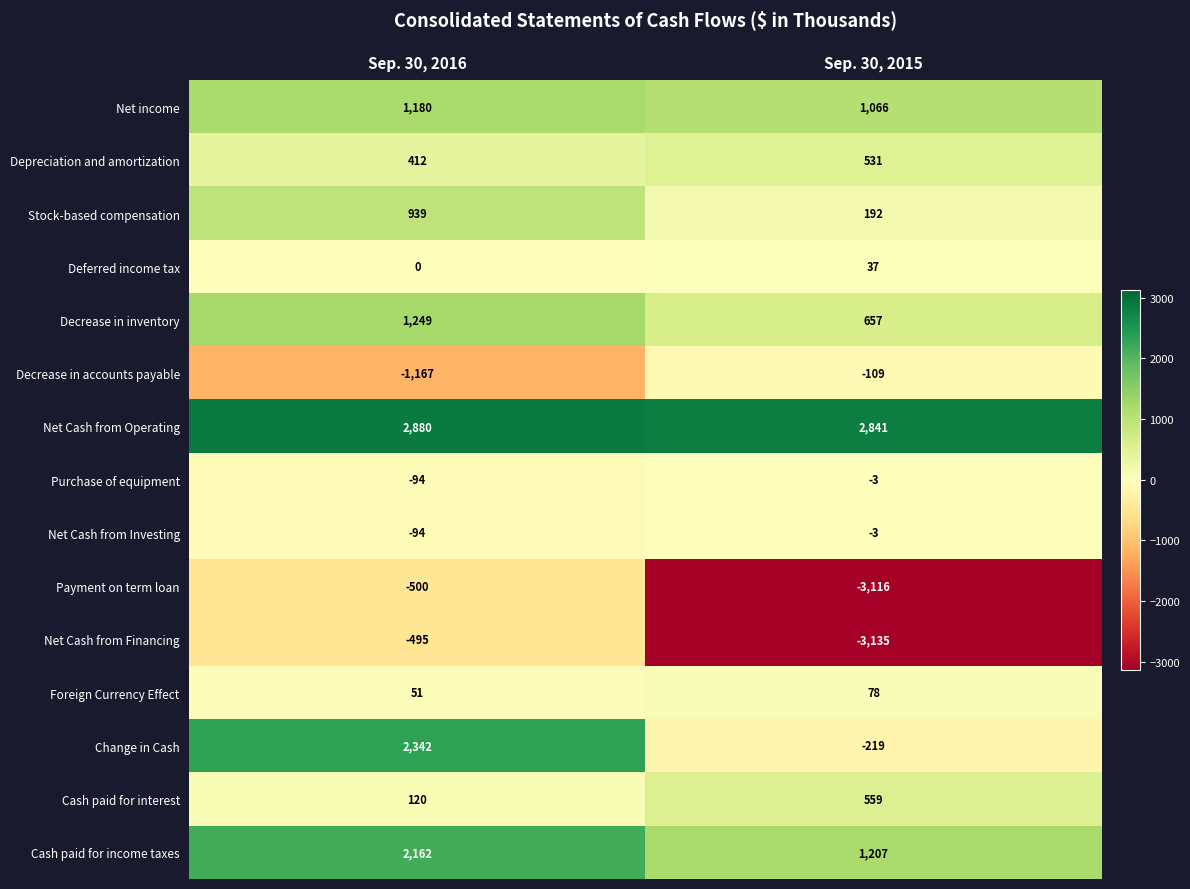

What is the minimum value shown in the chart?

-3135